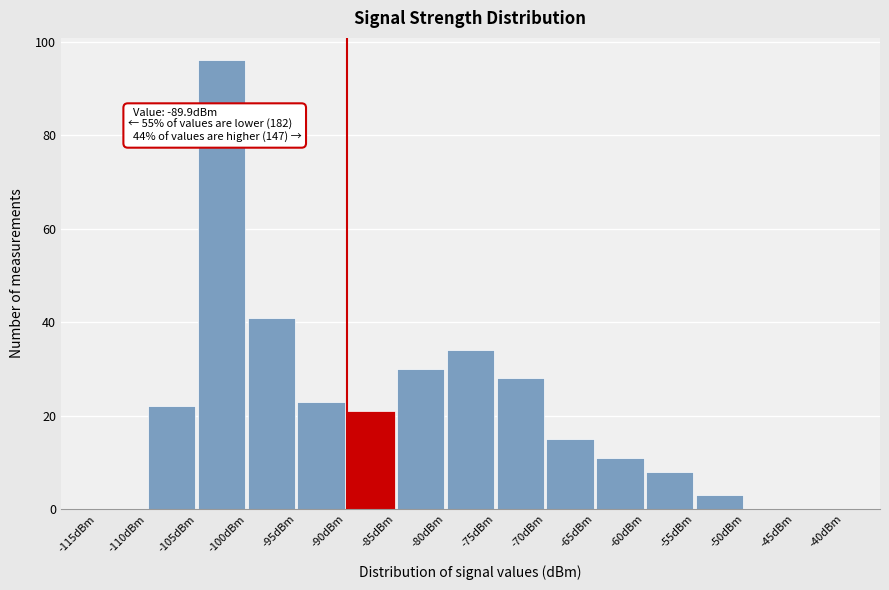

Which range on the x-axis has the tallest bar?

-105 to -100